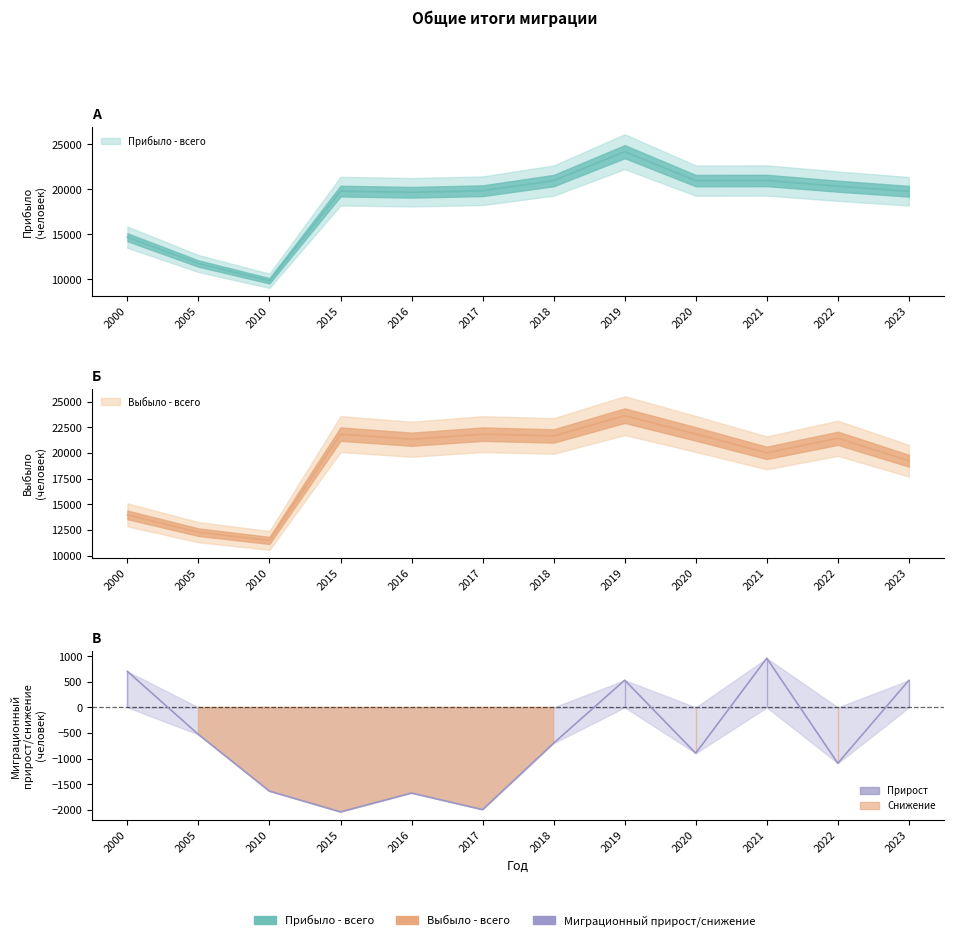

At which category is the sum across all series the highest?

2019